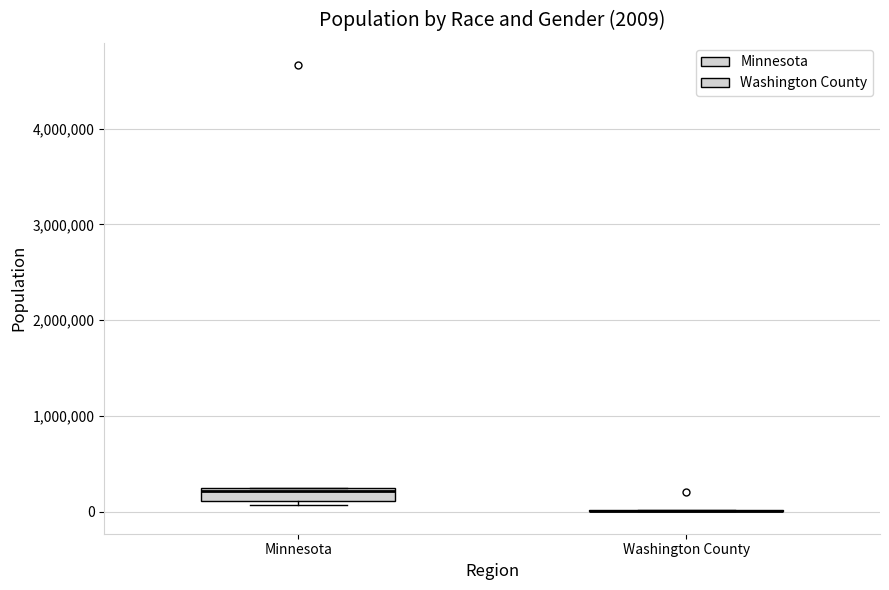

Which box is the tallest, from its lower edge to its upper edge?

Minnesota